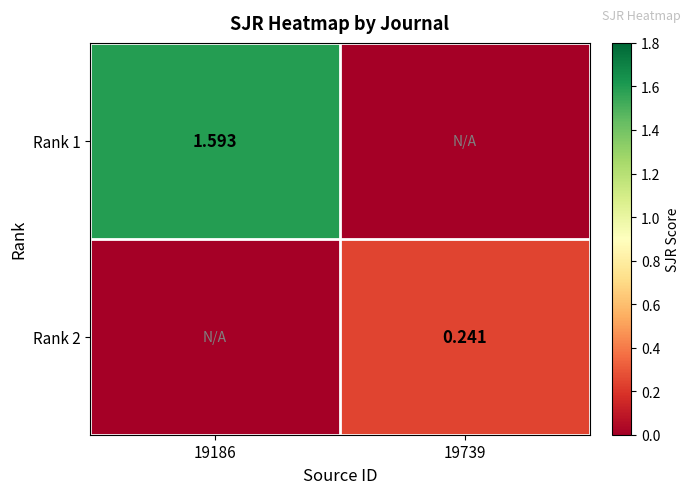

What is the highest value of the Rank 1 series?

1.6